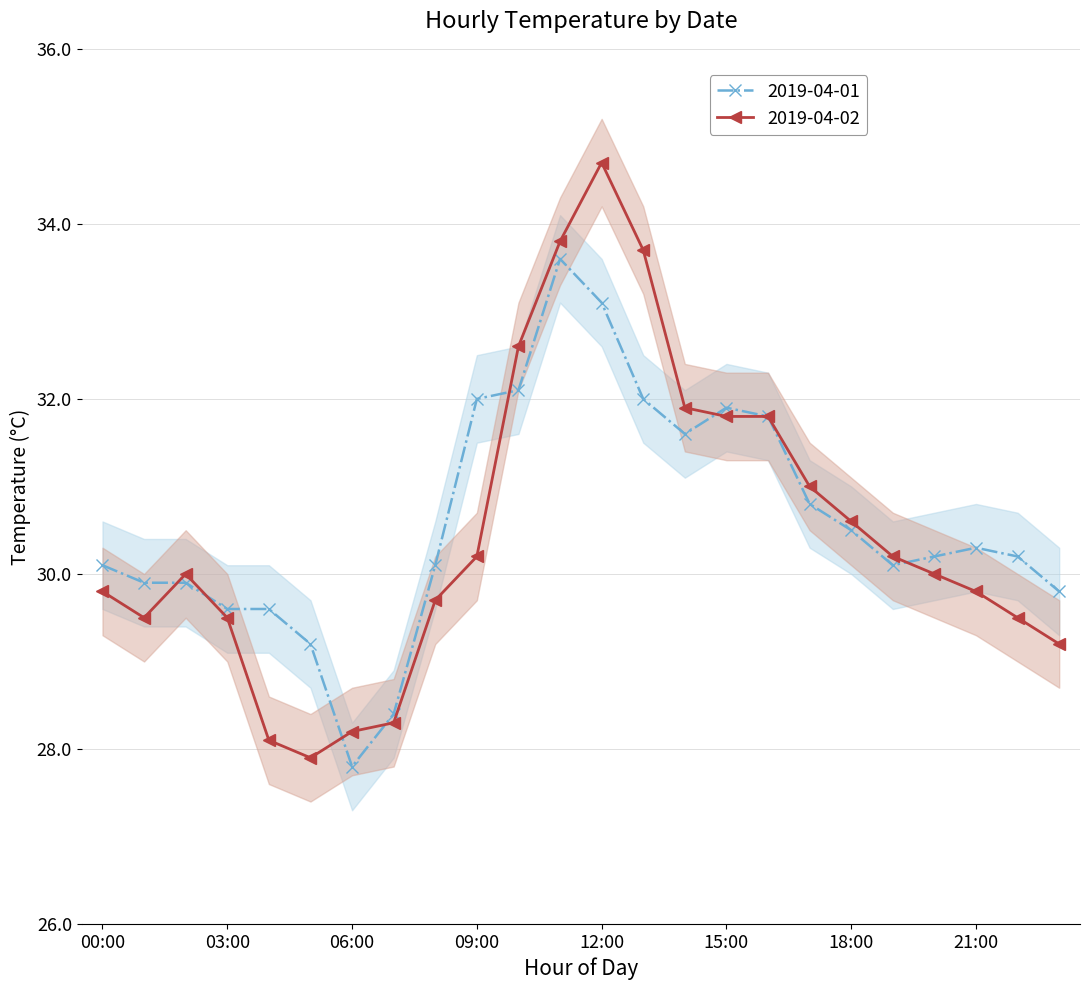

Between which two adjacent categories do 2019-04-02 and 2019-04-01 first intersect?

01:00 and 02:00